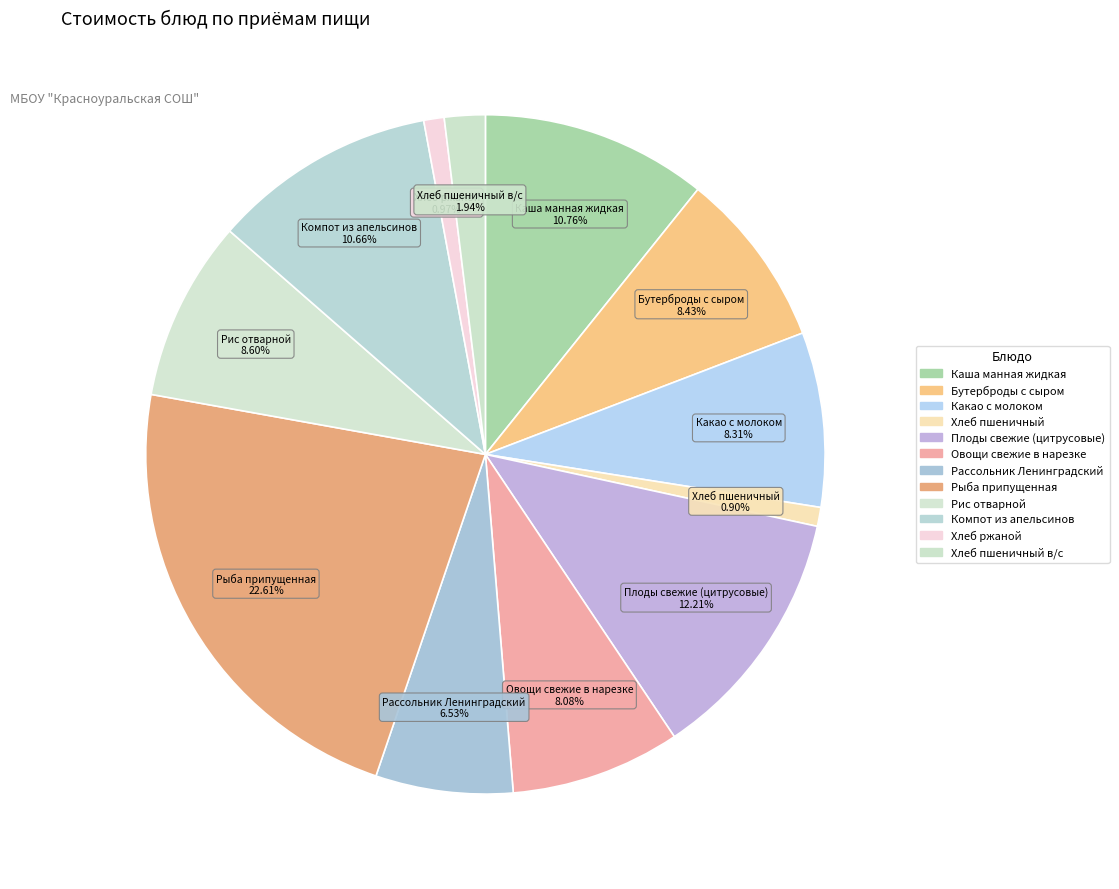

Count the number of slices in the pie.

12